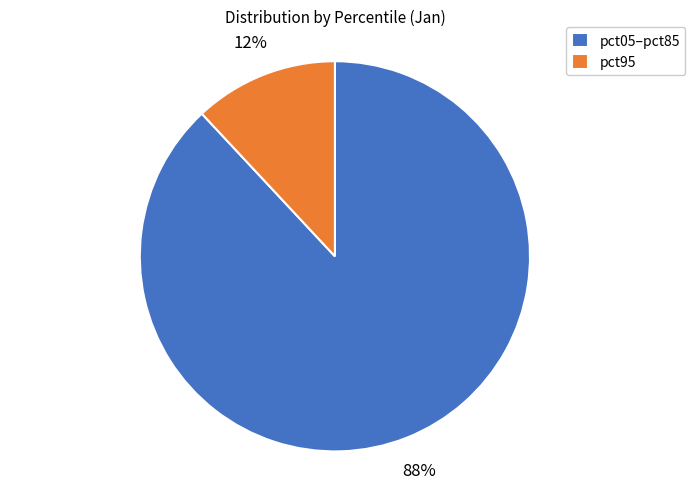

How many slices are in this pie chart?

2